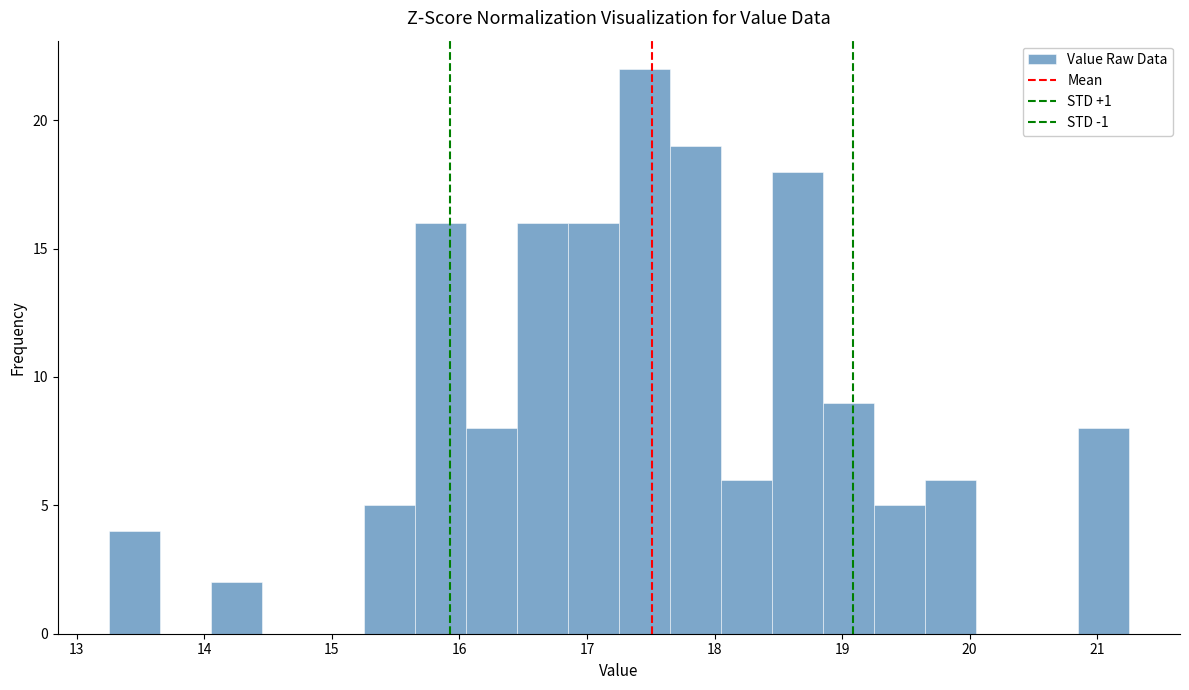

Reading left to right, list every bar in this chart as the range it spans on the x-axis followed by its height. Neither the bar edges nor the heights are printed on the chart, so give them approximately, as read against the axes.

13.25 to 13.65: 4
13.65 to 14.05: 0
14.05 to 14.45: 2
14.45 to 14.85: 0
14.85 to 15.25: 0
15.25 to 15.65: 5
15.65 to 16.05: 16
16.05 to 16.45: 8
16.45 to 16.85: 16
16.85 to 17.25: 16
17.25 to 17.65: 22
17.65 to 18.05: 19
18.05 to 18.45: 6
18.45 to 18.85: 18
18.85 to 19.25: 9
19.25 to 19.65: 5
19.65 to 20.05: 6
20.05 to 20.45: 0
20.45 to 20.85: 0
20.85 to 21.25: 8